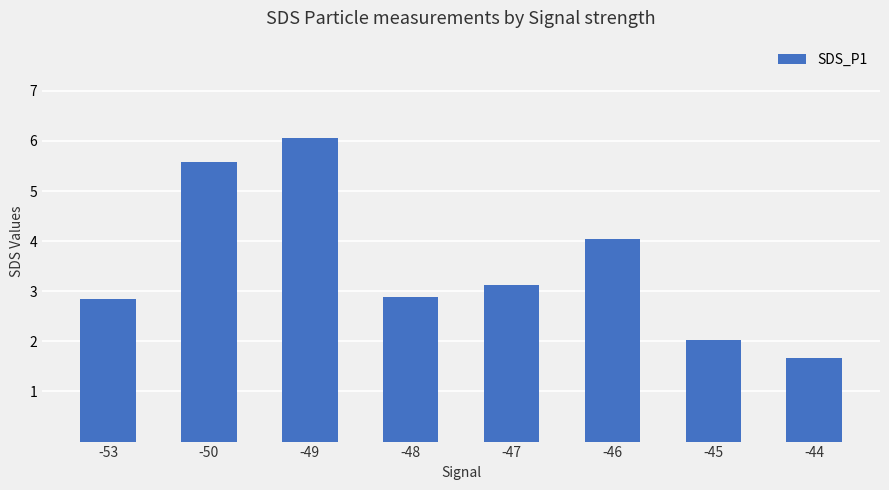

What is the value of the 4th bar from the left?

2.9